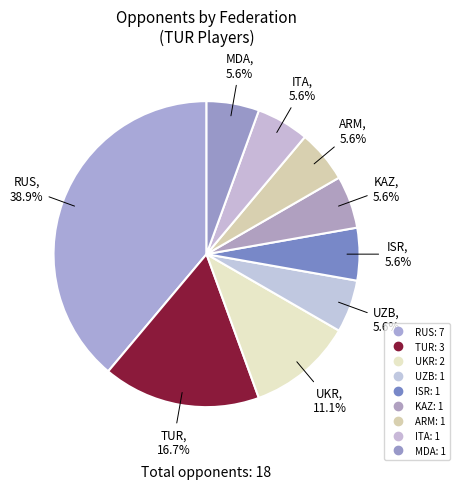

Count the number of slices in the pie.

9